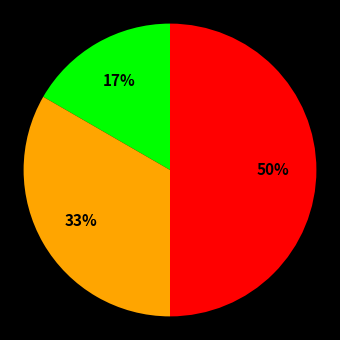

How many segments does this pie chart have?

3